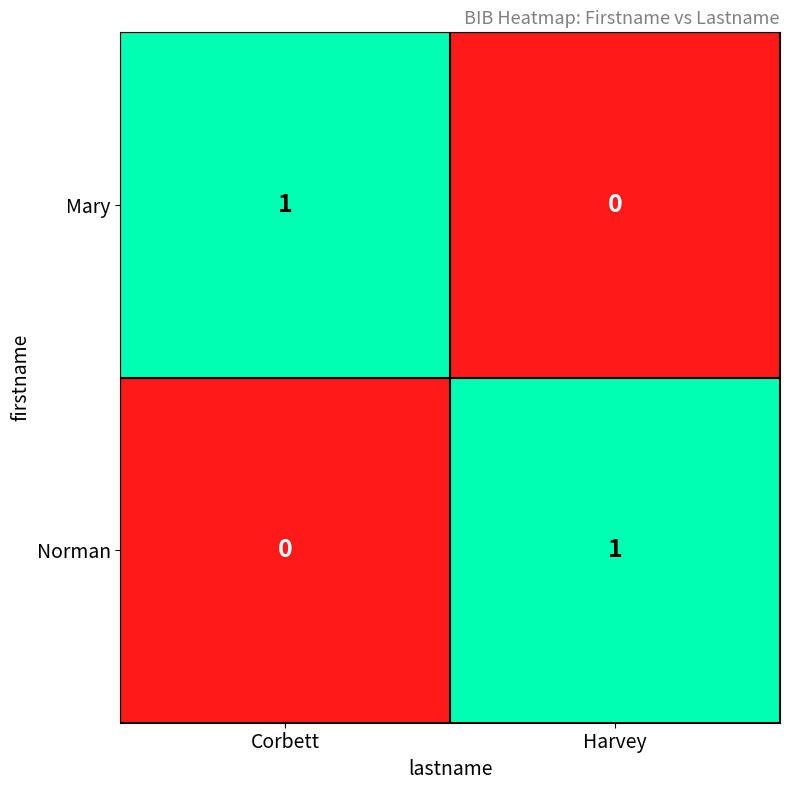

What is the total value across all series at Corbett?

1